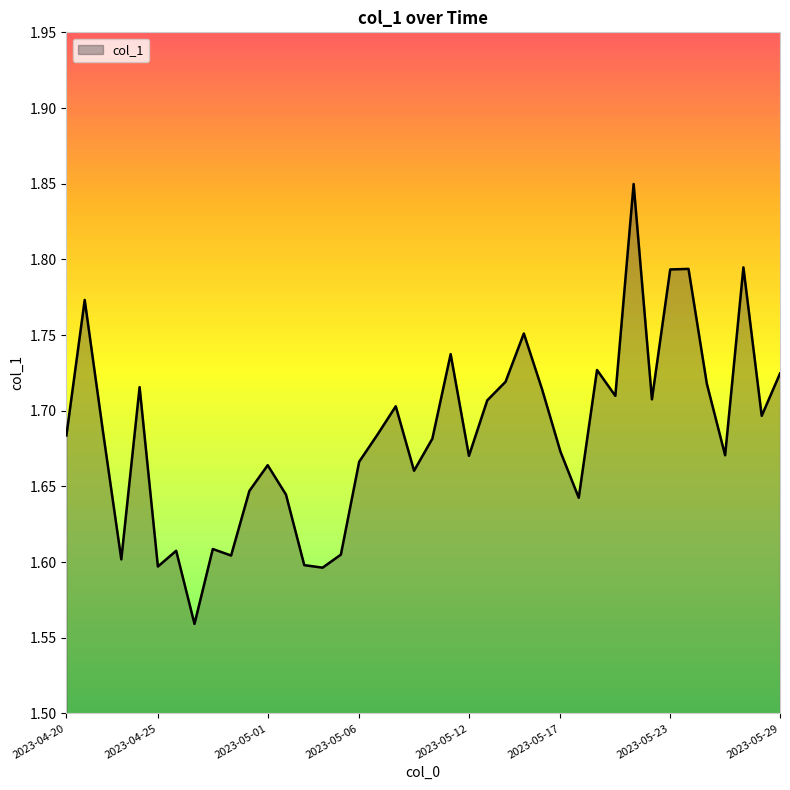

What is the difference between the maximum and minimum values?

0.3